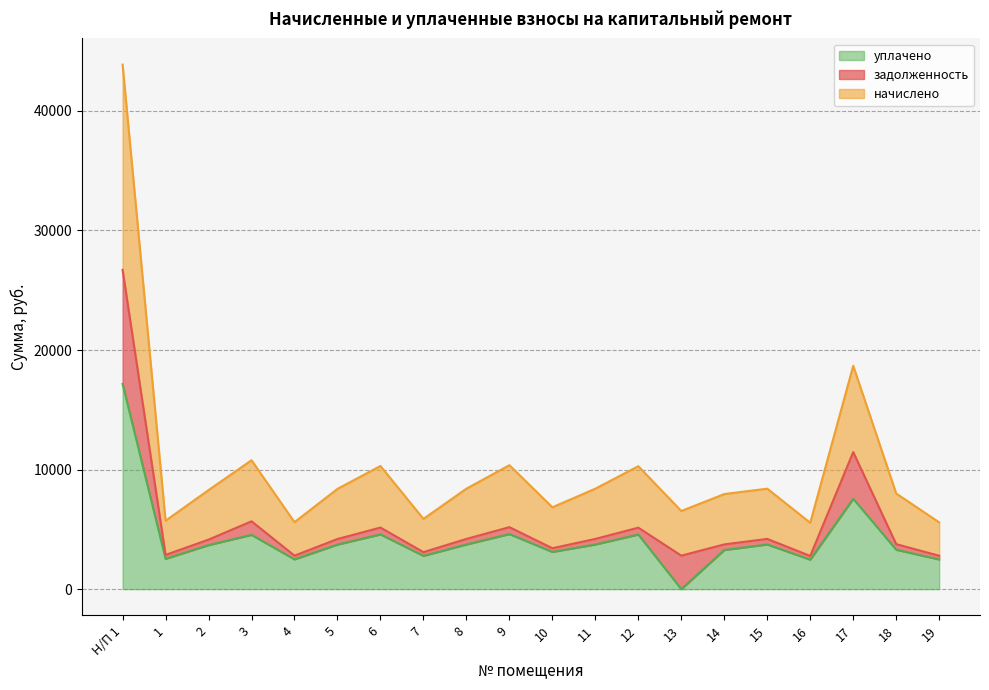

At how many categories does at least one series exceed 28687?

1